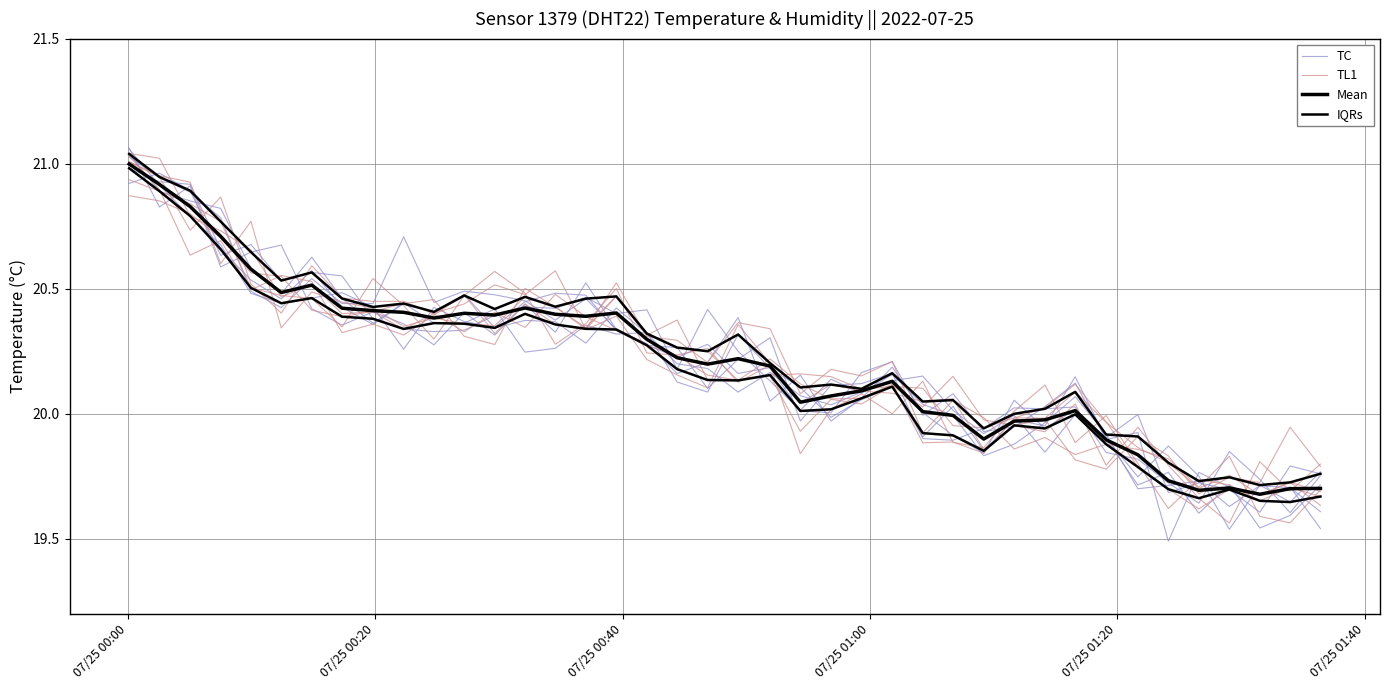

True or false: Mean and TL1 cross at least once.

True